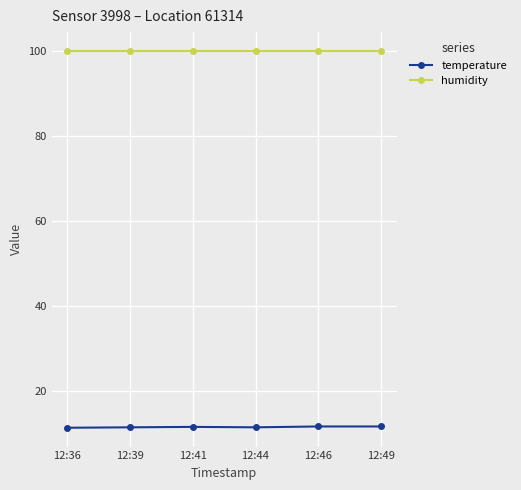

What is the minimum value for humidity?

99.9